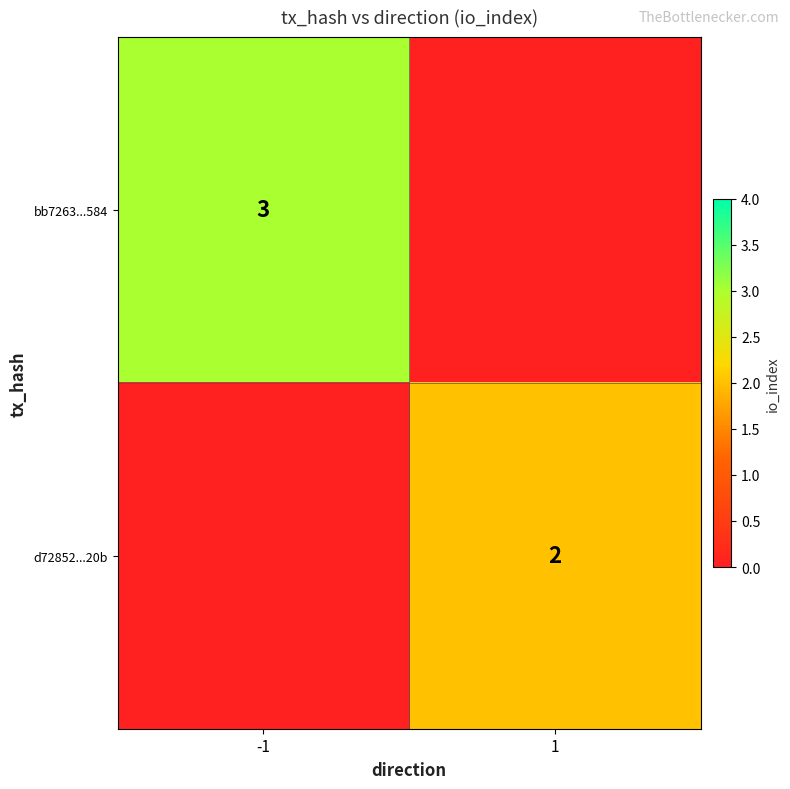

Which series has the largest range (max minus min)?

bb7263...584